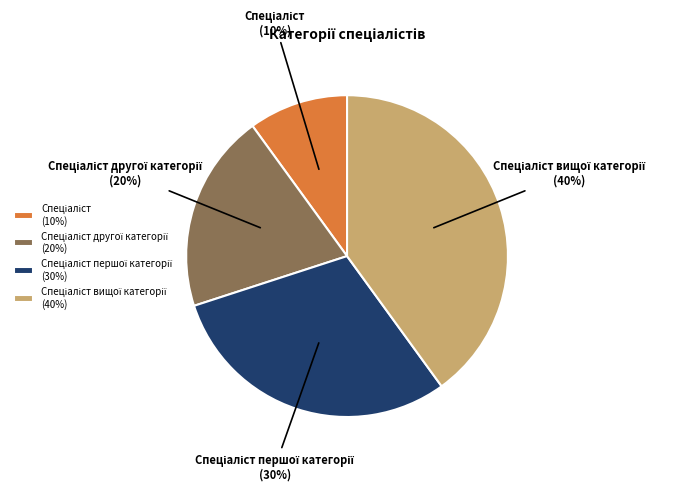

Does any single category account for the majority?

No